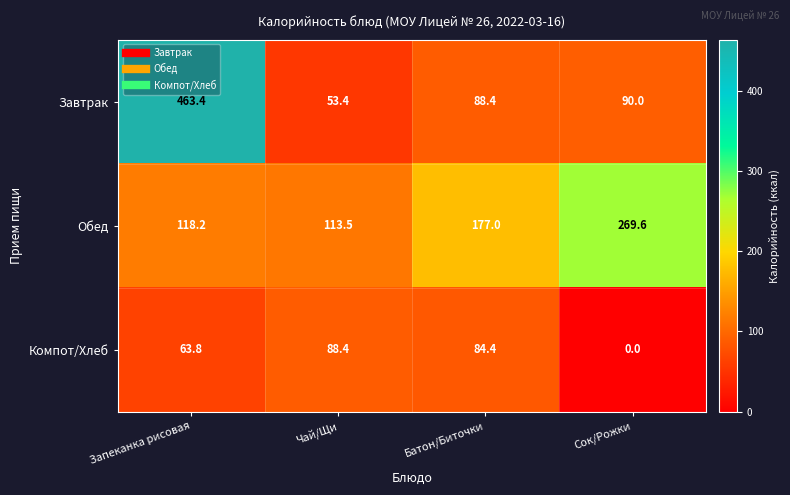

What is the average value of the Обед series?

169.6